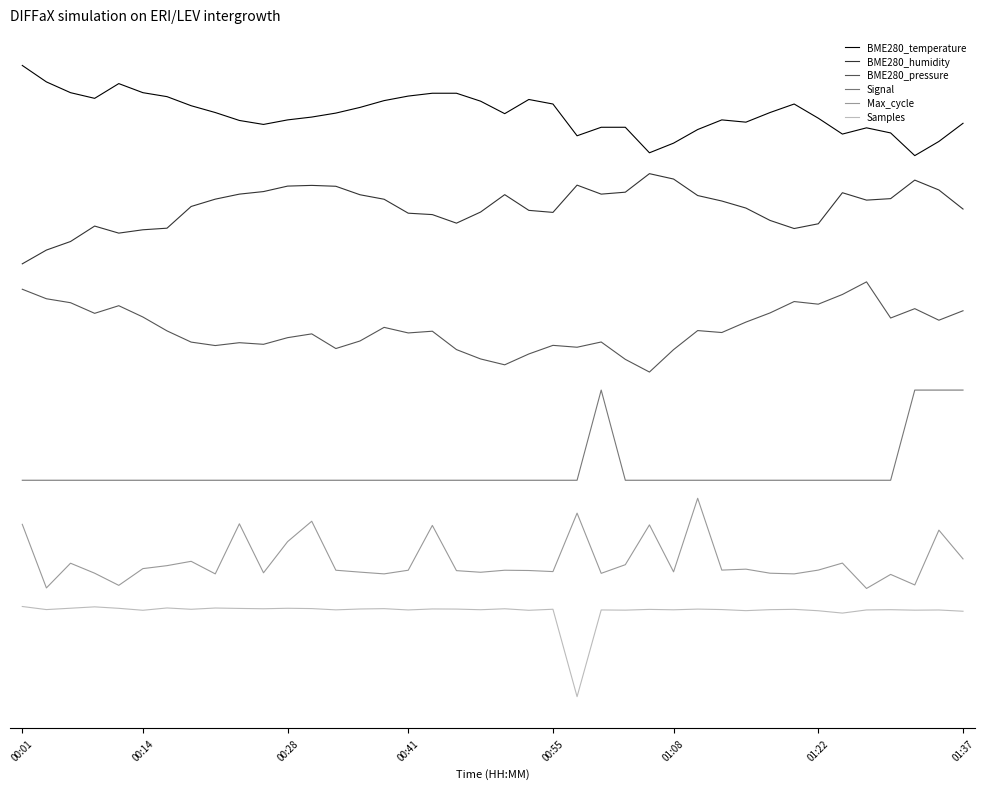

Is this an area chart (filled region under the line)?

No